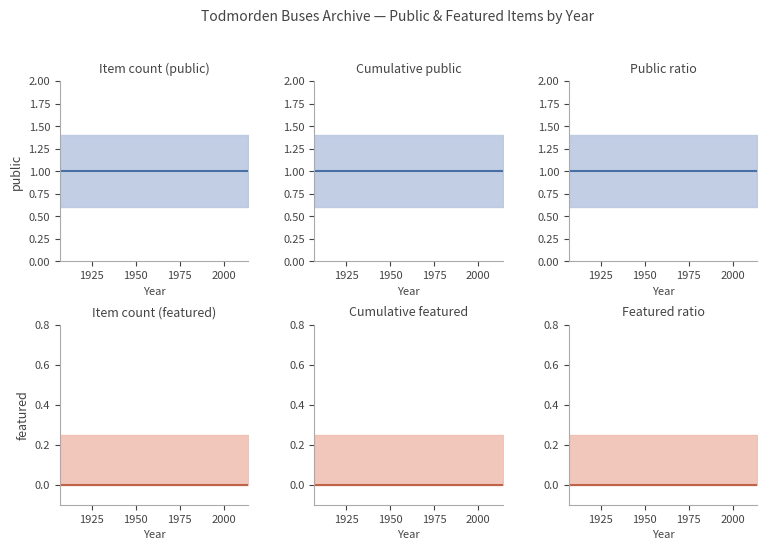

What is the average value of the public series?

1